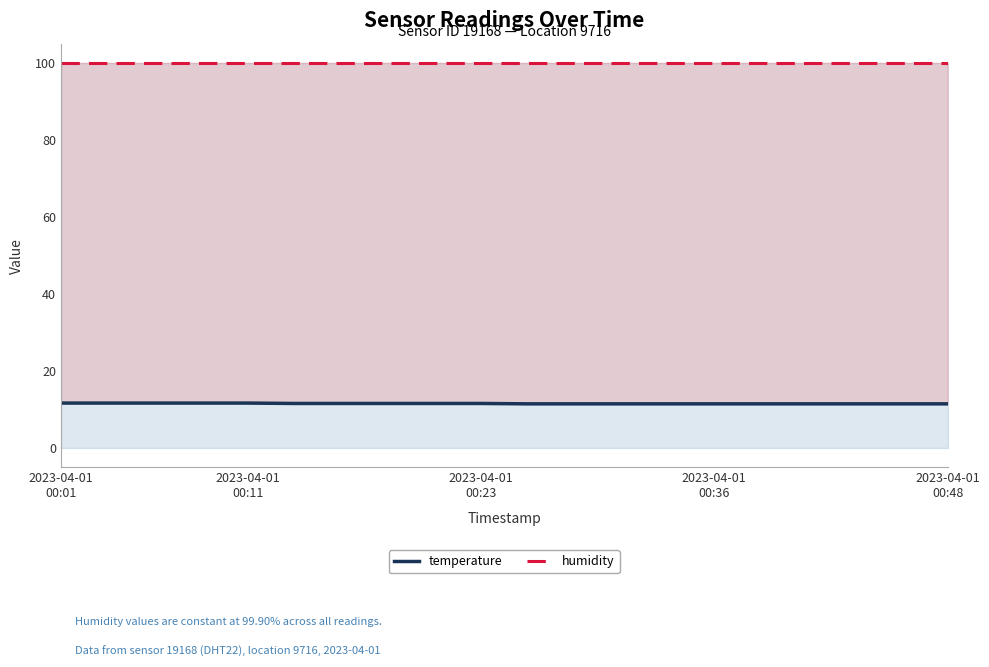

True or false: humidity and temperature intersect in this chart.

False